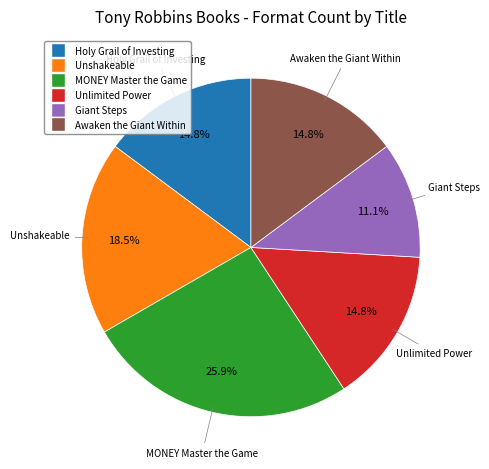

How many segments does this pie chart have?

6